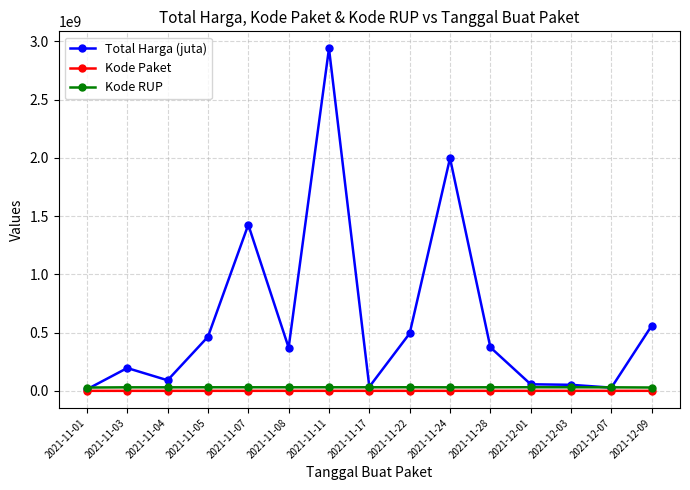

What is the average value of the Total Harga (juta) series?

606142659